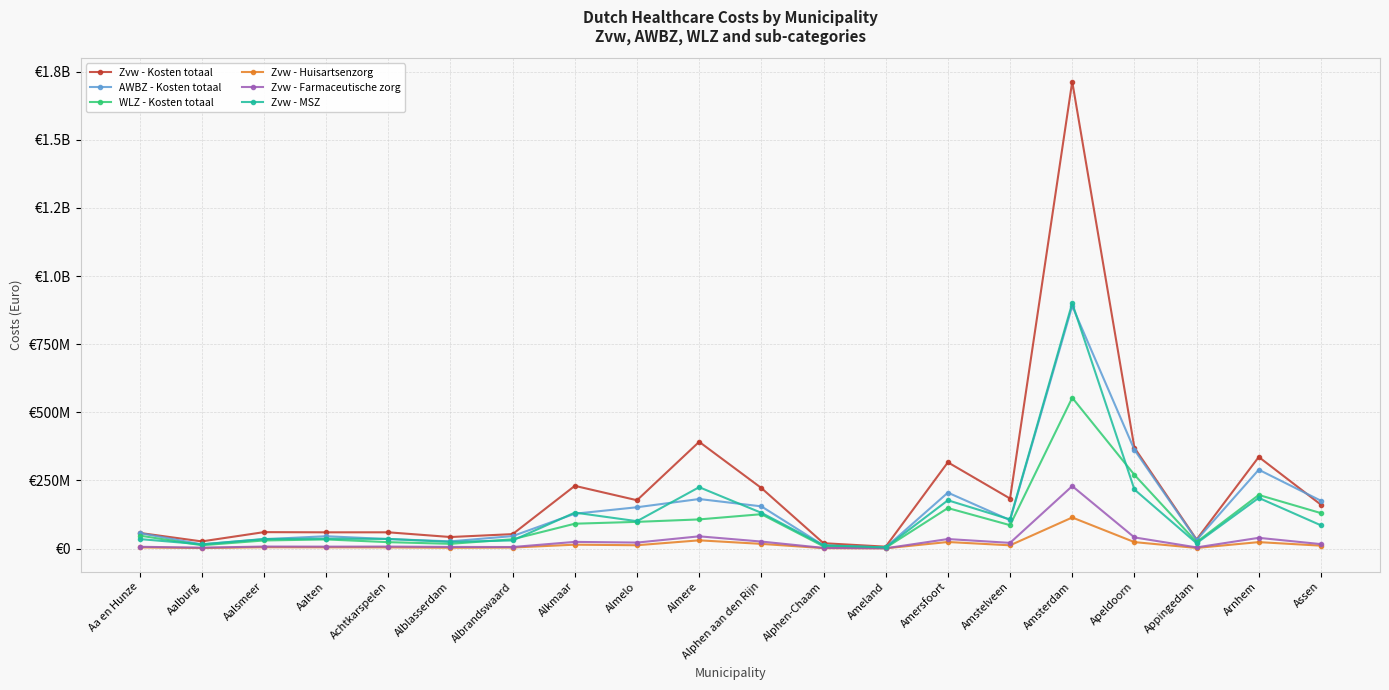

Is this an area chart (filled region under the line)?

No